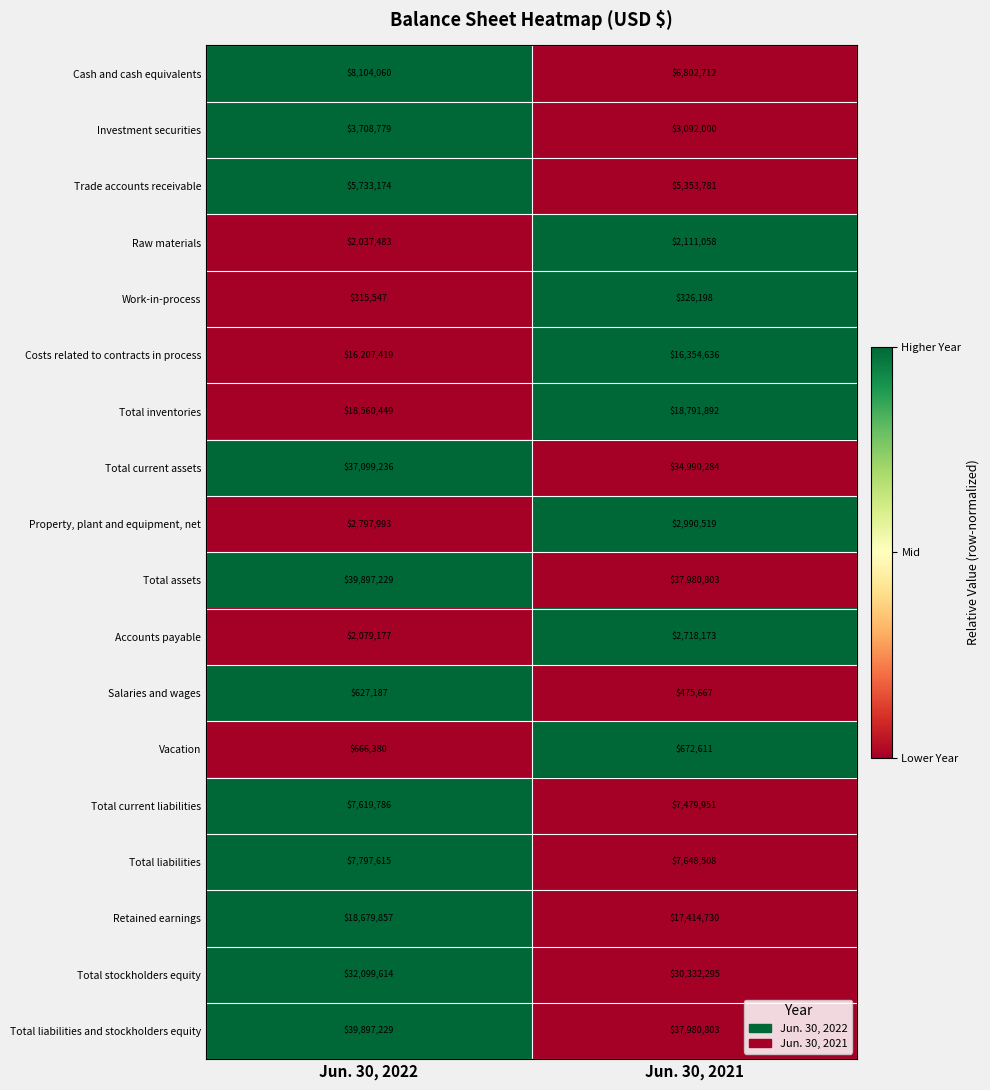

Rank the categories by Total stockholders equity value from highest to lowest.

Jun. 30, 2022, Jun. 30, 2021